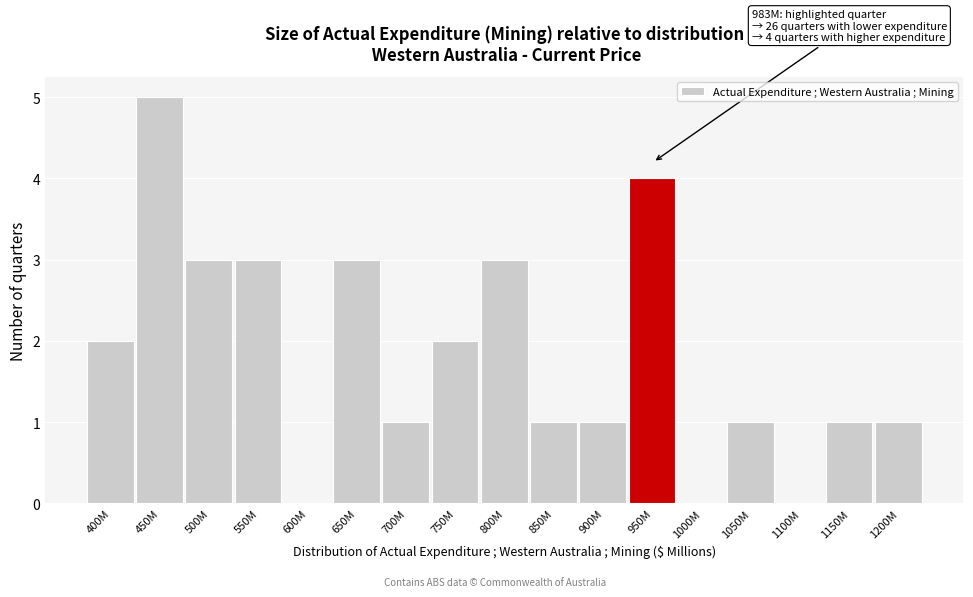

Reading left to right, transcribe all the data shown in this chart.

400M=2	450M=5	500M=3	550M=3	600M=0	650M=3	700M=1	750M=2	800M=3	850M=1	900M=1	950M=4	1000M=0	1050M=1	1100M=0	1150M=1	1200M=1